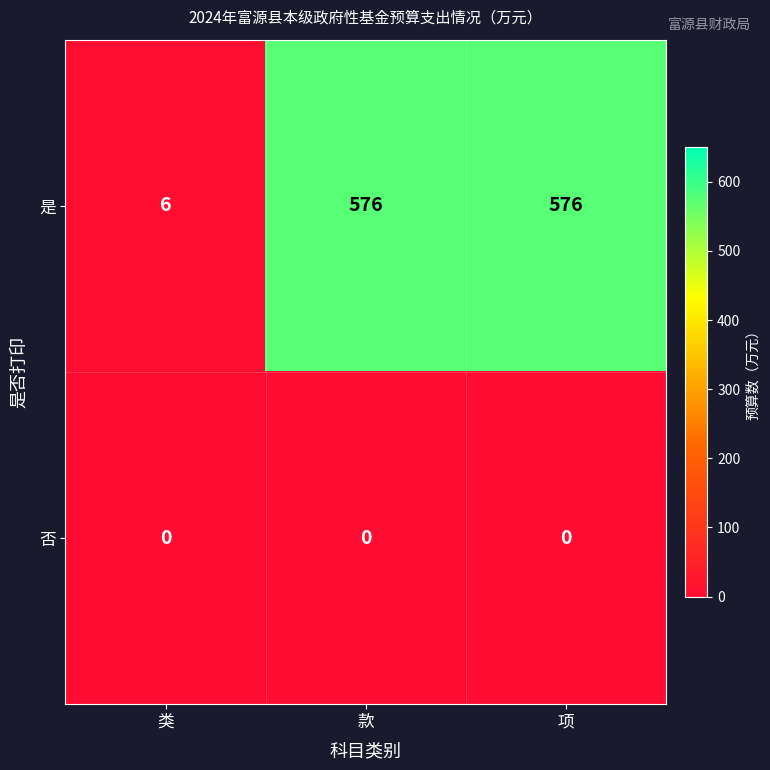

The value of 是 at 类 is 6. True or false?

True